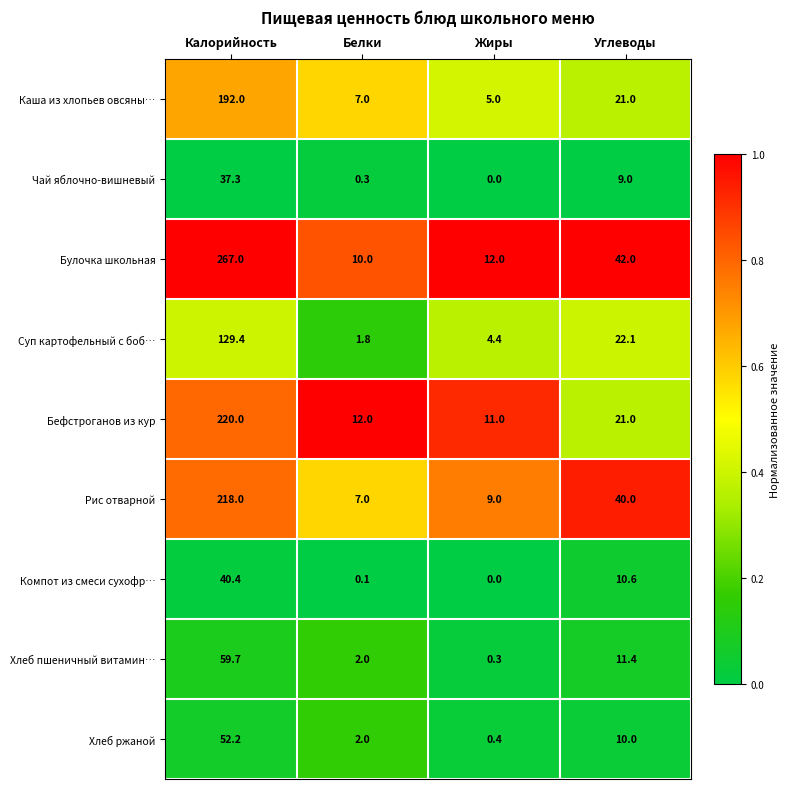

Between Калорийность and Углеводы, which series saw the biggest shift?

Булочка школьная